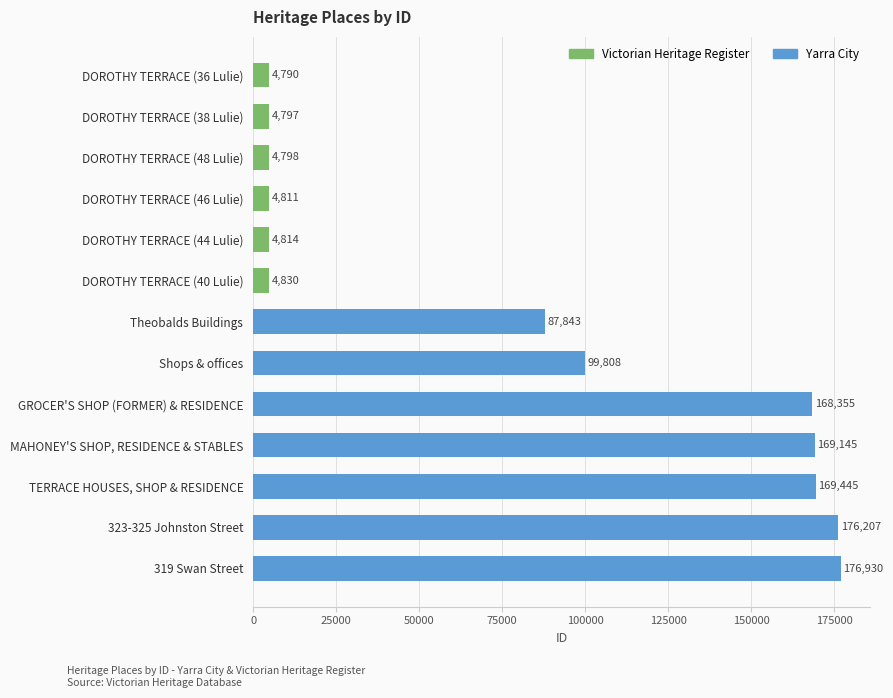

What is the difference between the maximum and minimum values?

172140